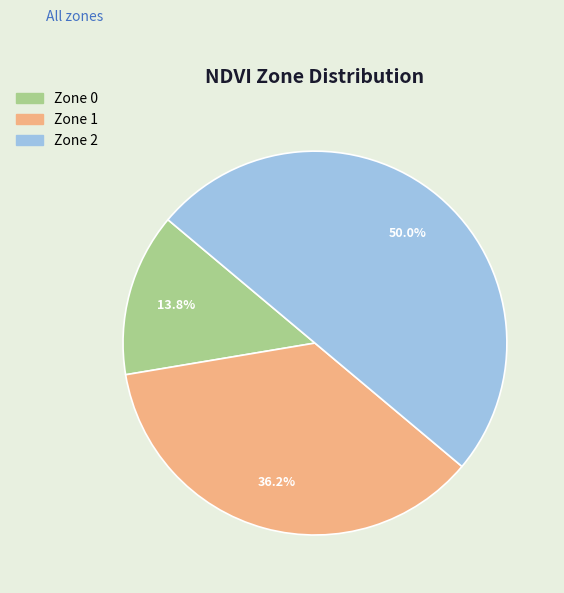

Does Zone 1 account for over 50% of the chart?

No